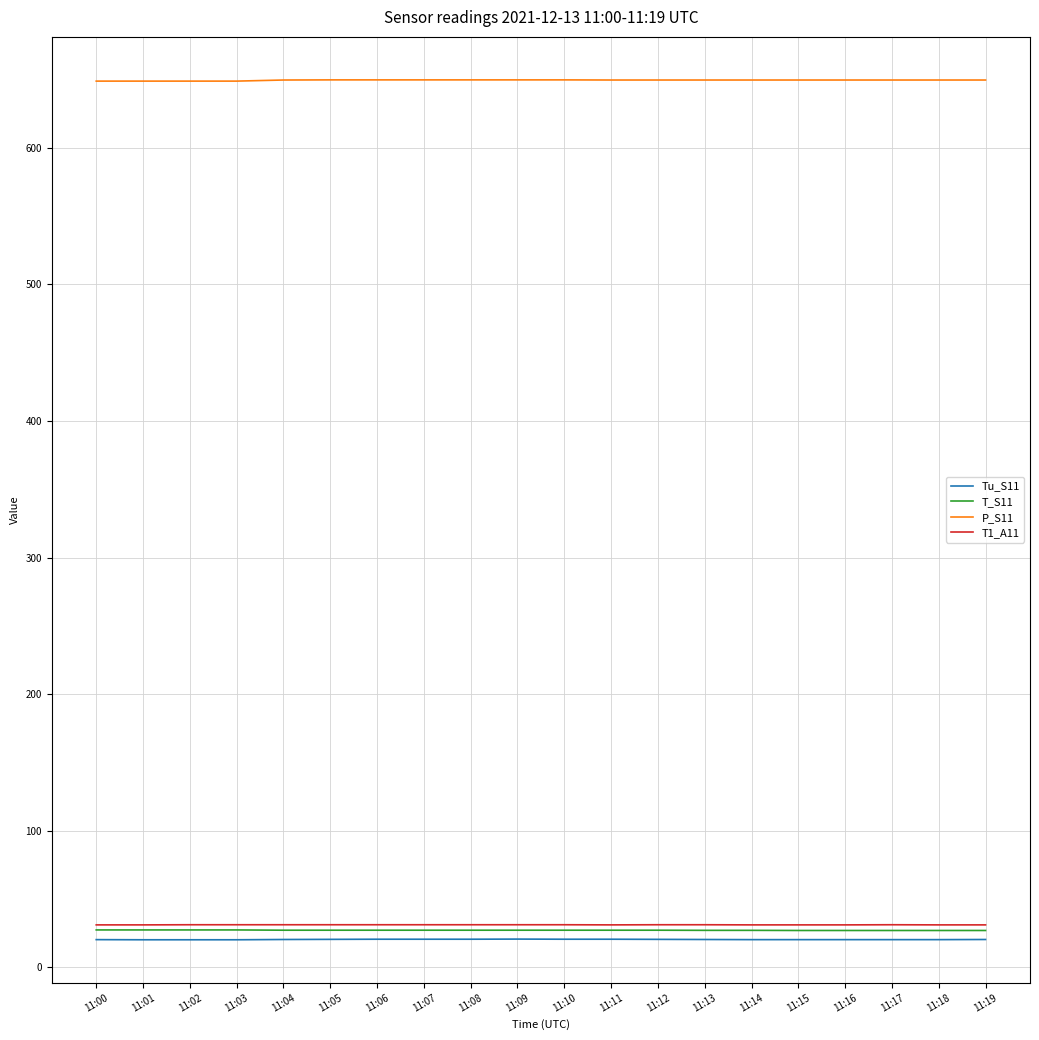

What is the spread (max minus min) of values at 11:03?

628.5